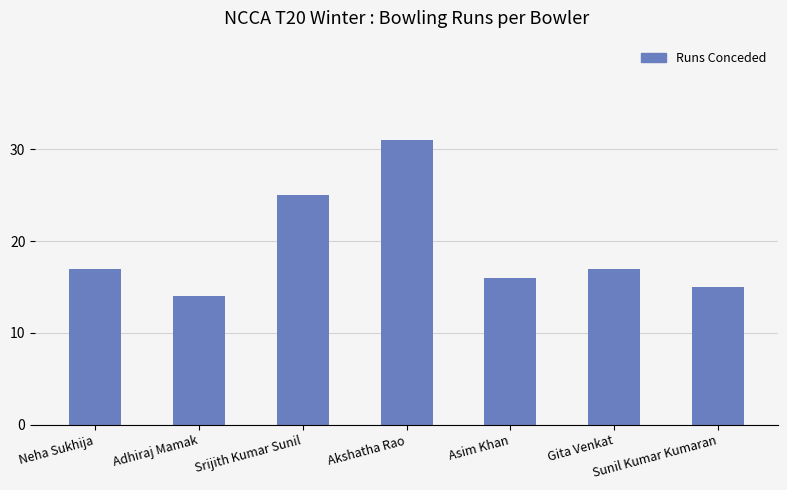

What is the maximum value shown in the chart?

31